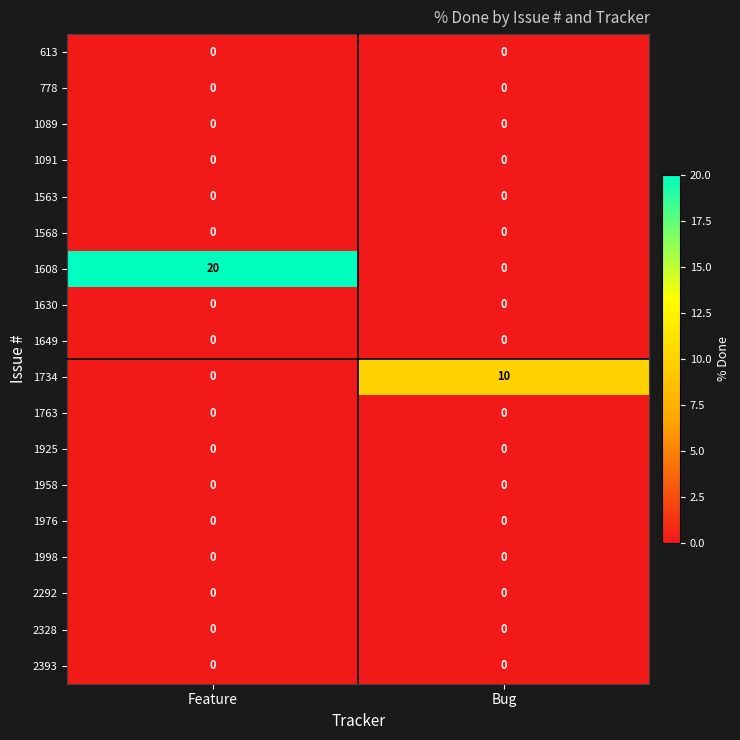

Which series has the widest spread of values?

1608